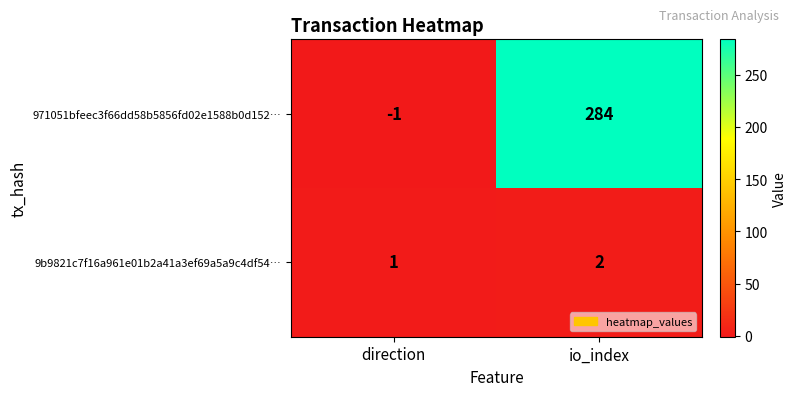

Reading left to right, transcribe all the data shown in this chart.

971051bfeec3f66dd58b5856fd02e1588b0d152…: direction=-1	io_index=284
9b9821c7f16a961e01b2a41a3ef69a5a9c4df54…: direction=1	io_index=2